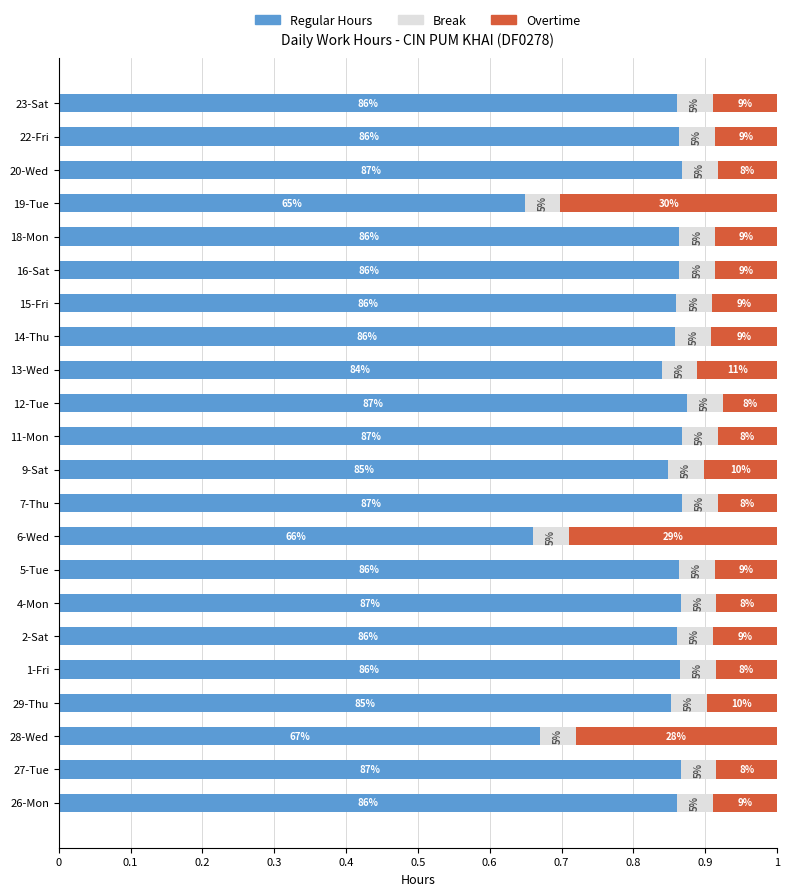

What are all the series names shown in the legend?

Regular Hours, Break, Overtime